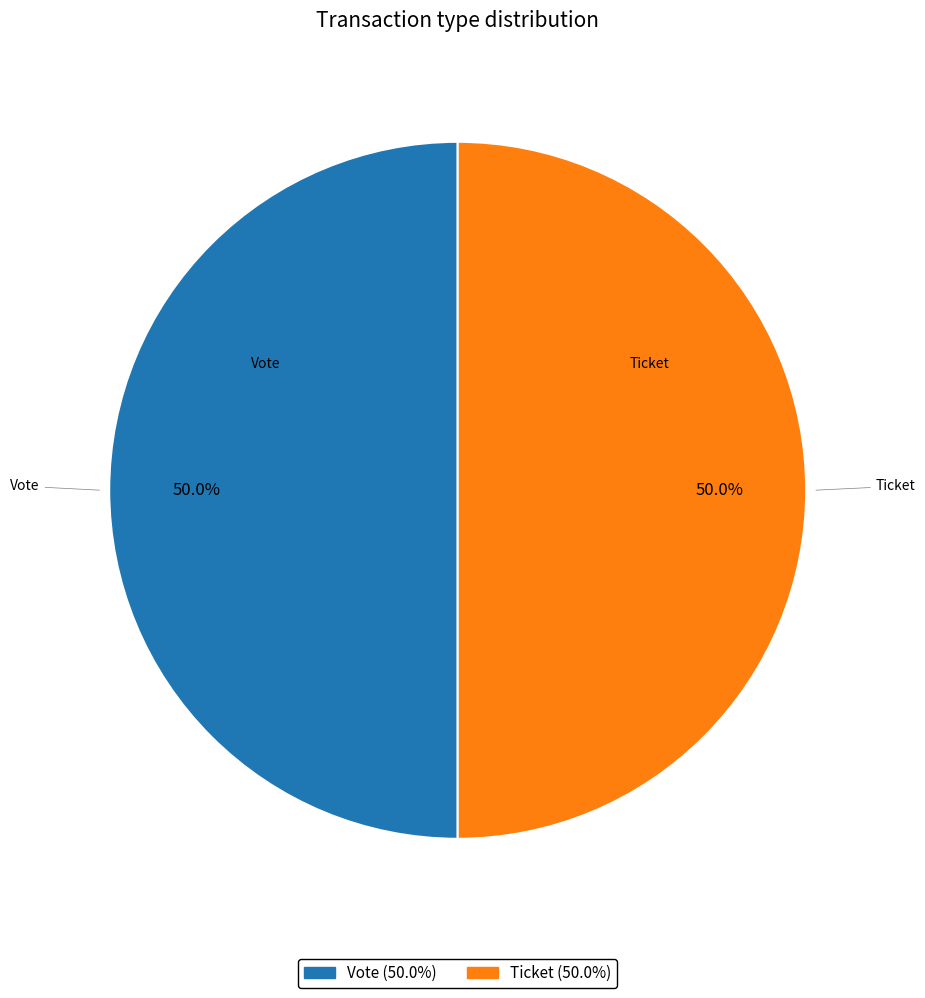

Rank the categories by value from highest to lowest.

Vote (io_index=1), Ticket (io_index=0)